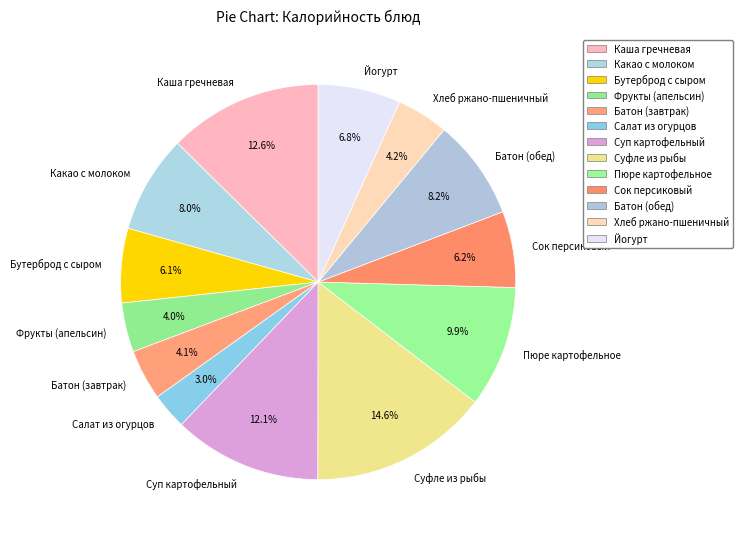

What is the largest slice in the pie chart?

Суфле из рыбы